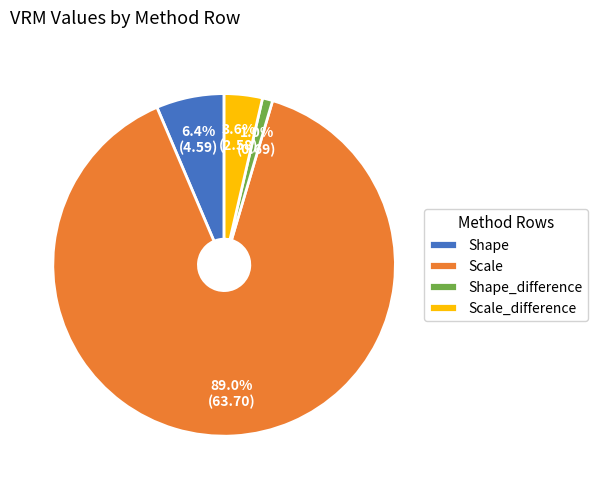

To the nearest percent, what is the difference between the Scale_difference and Shape_difference slice percentages?

3%